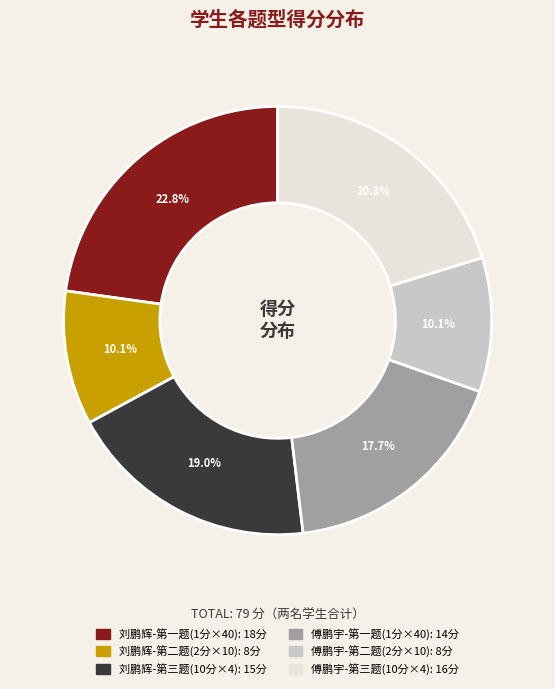

Is there a majority slice in this chart?

No